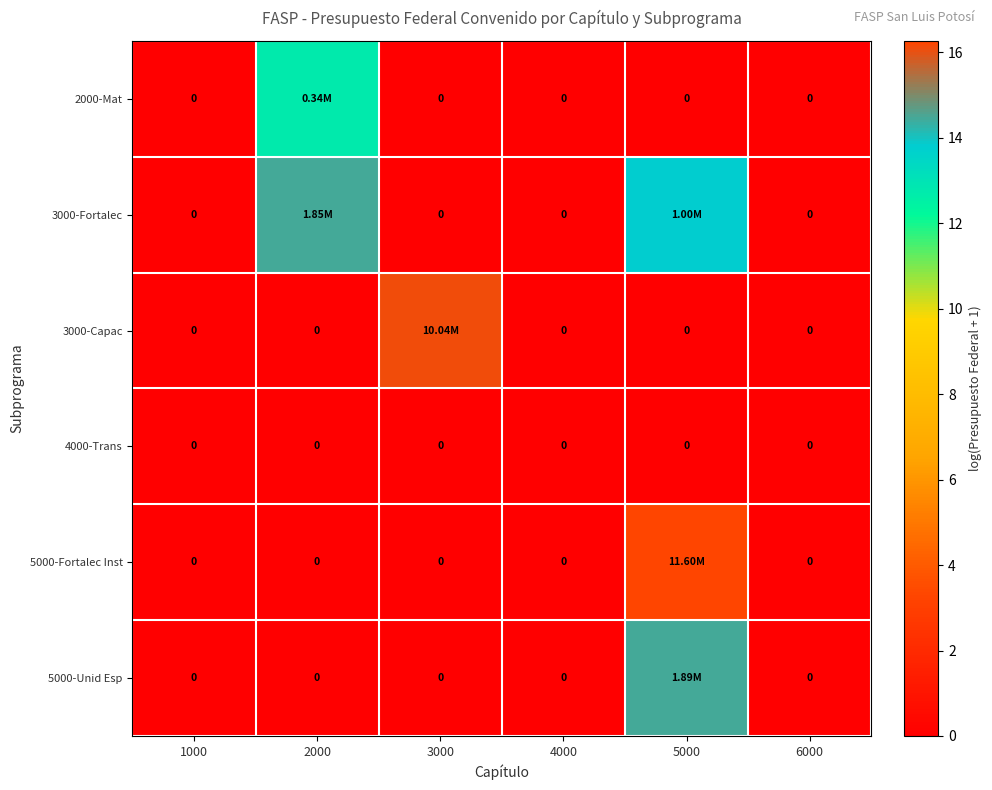

Which category has the highest value across all series?

5000